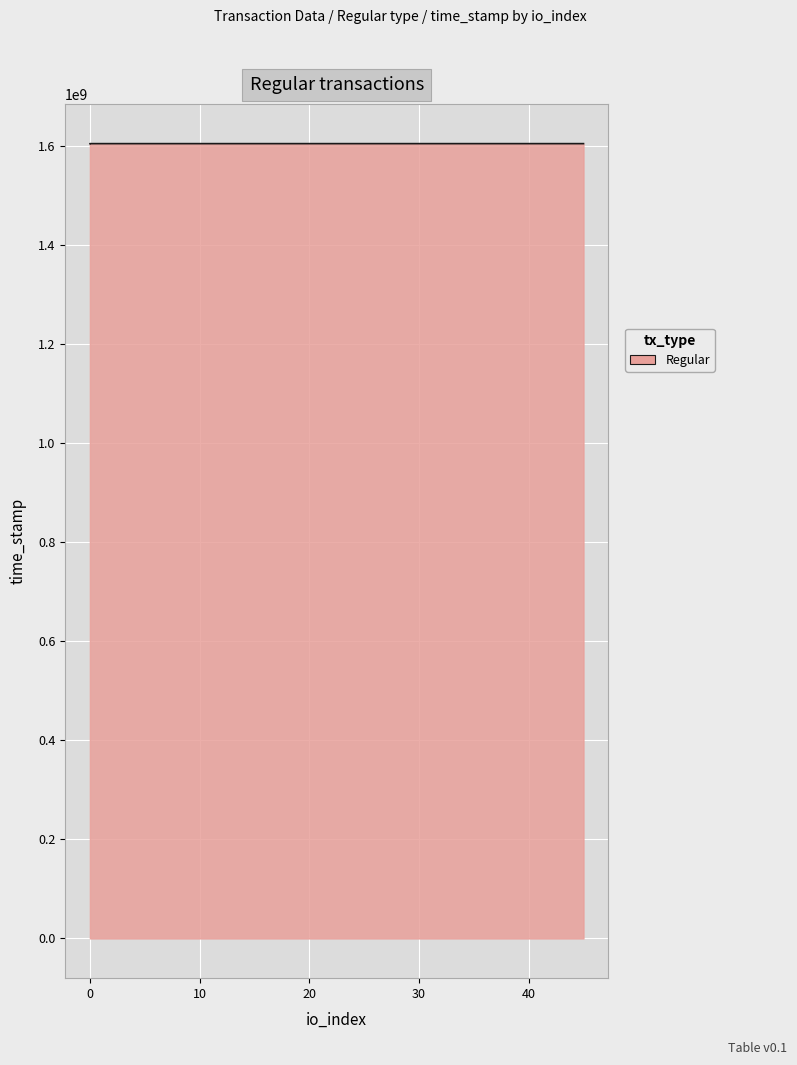

Reading right to left, transcribe all the data shown in this chart.

11=1605338107	0=1605337072	0=1605336232	45=1605335902